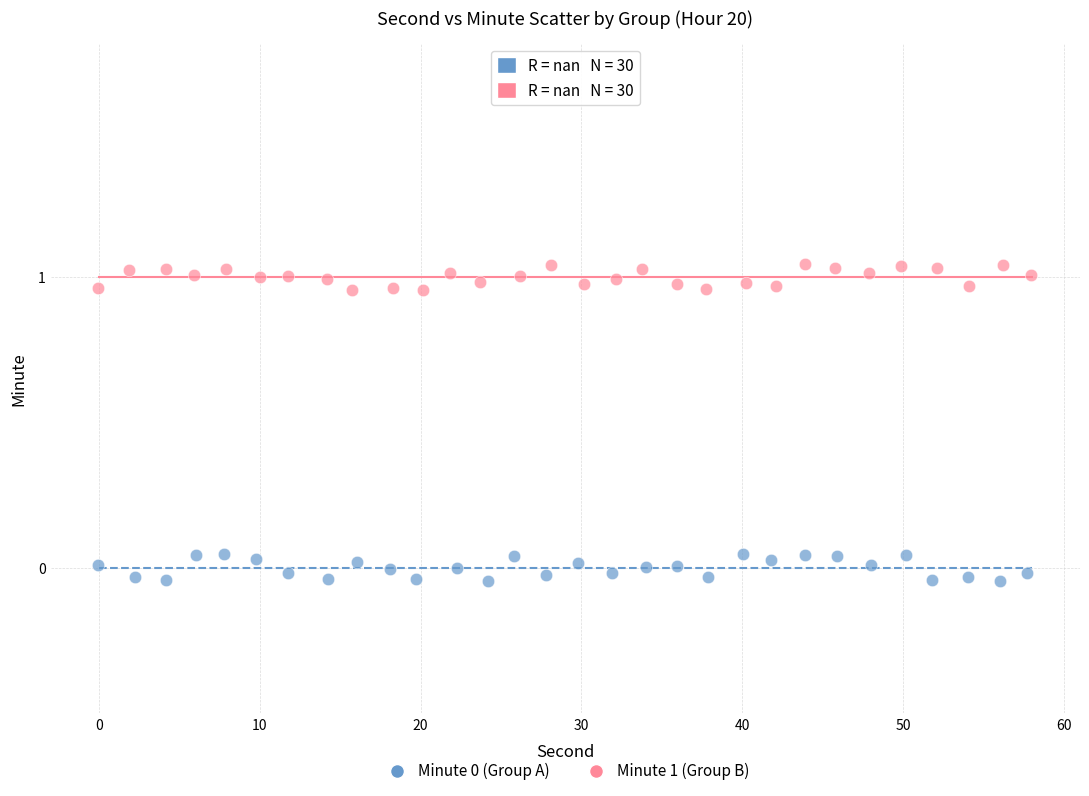

Which series reaches the maximum Y coordinate?

Minute 1 (Group B)